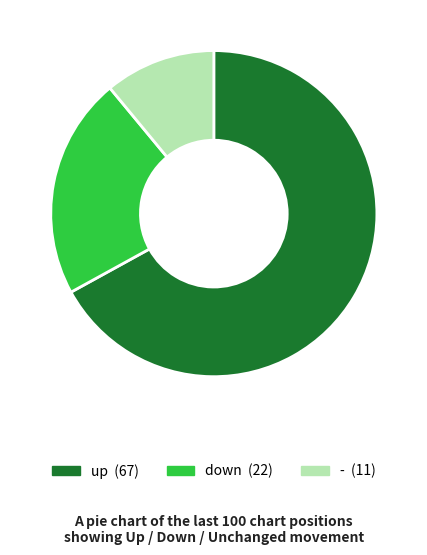

Count the number of slices in the pie.

3